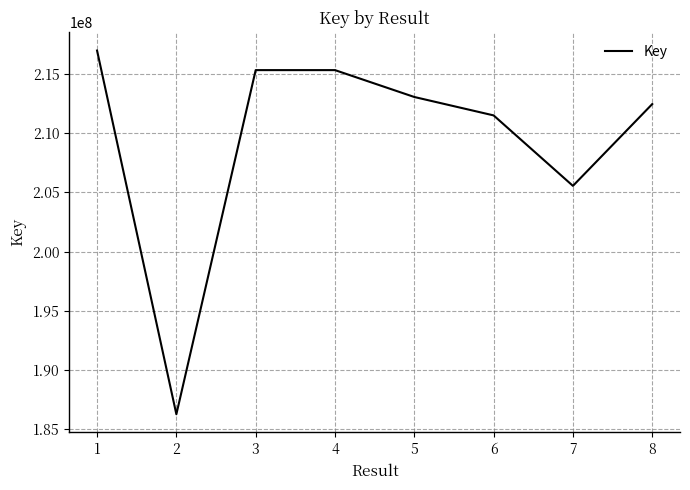

What is the change in value from 1 to 6?

-5479875